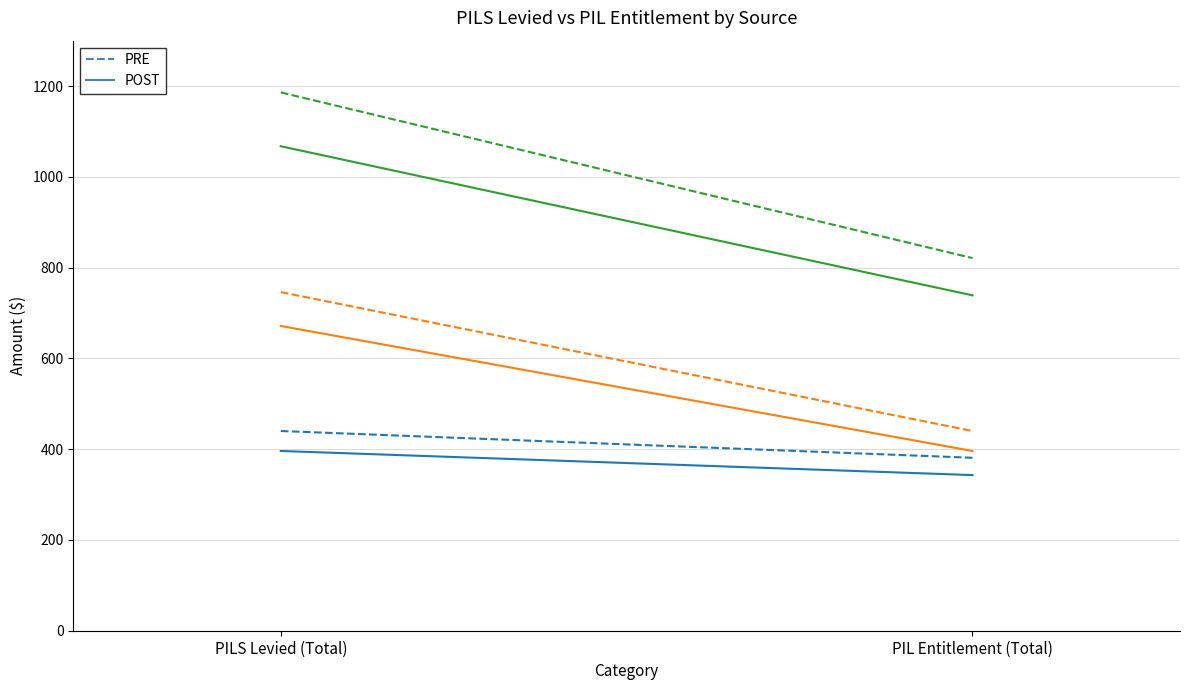

Which series has the largest total across all categories?

TOTAL PRE